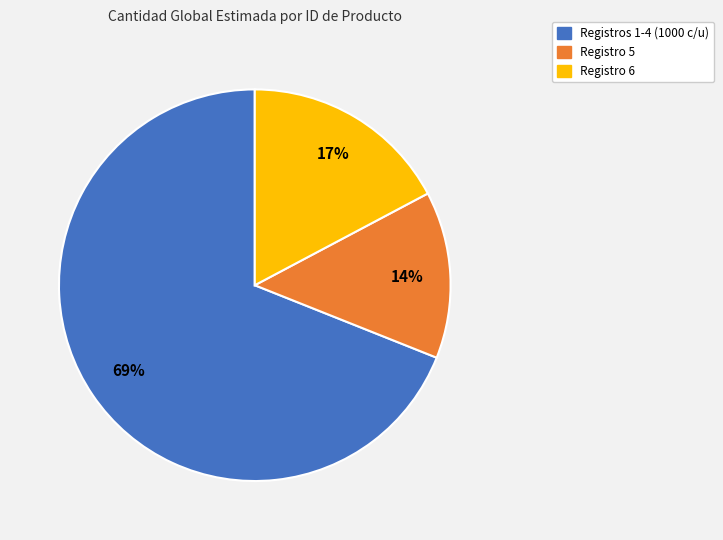

To the nearest percent, what portion does Registro 6 represent?

17%